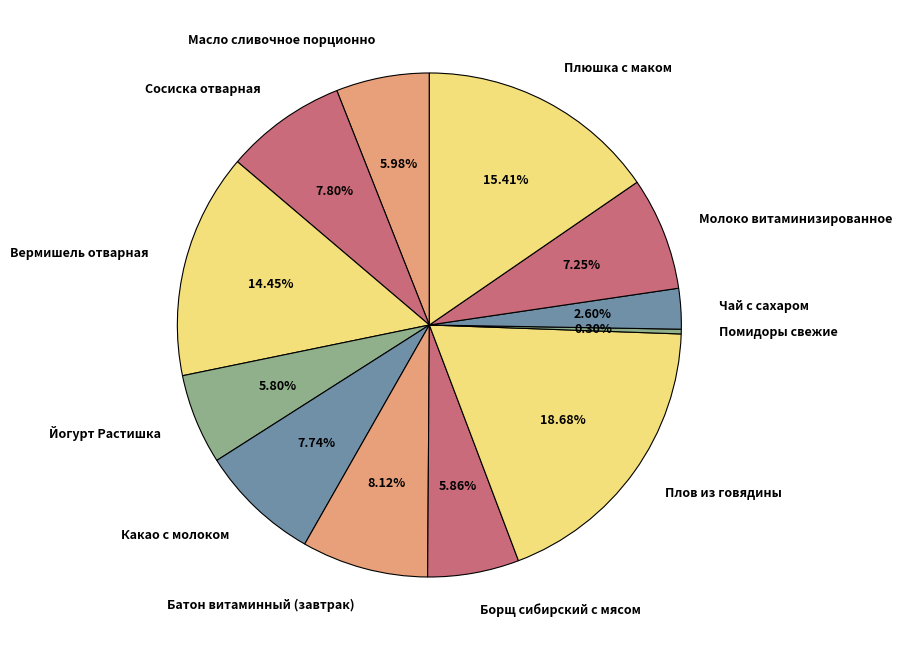

True or false: Масло сливочное порционно accounts for 6% of the total.

True